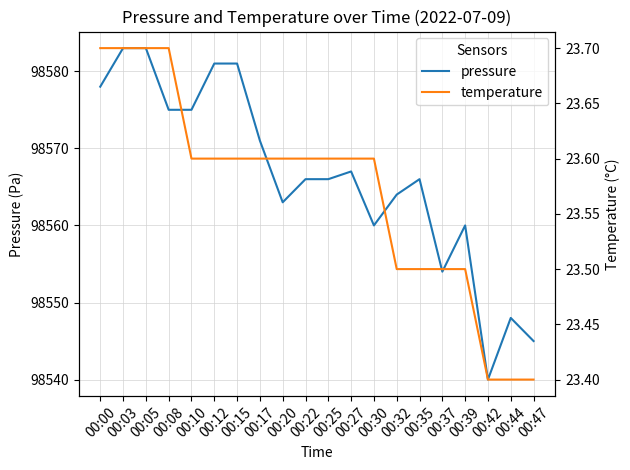

Which category has the lowest value across all series?

00:42